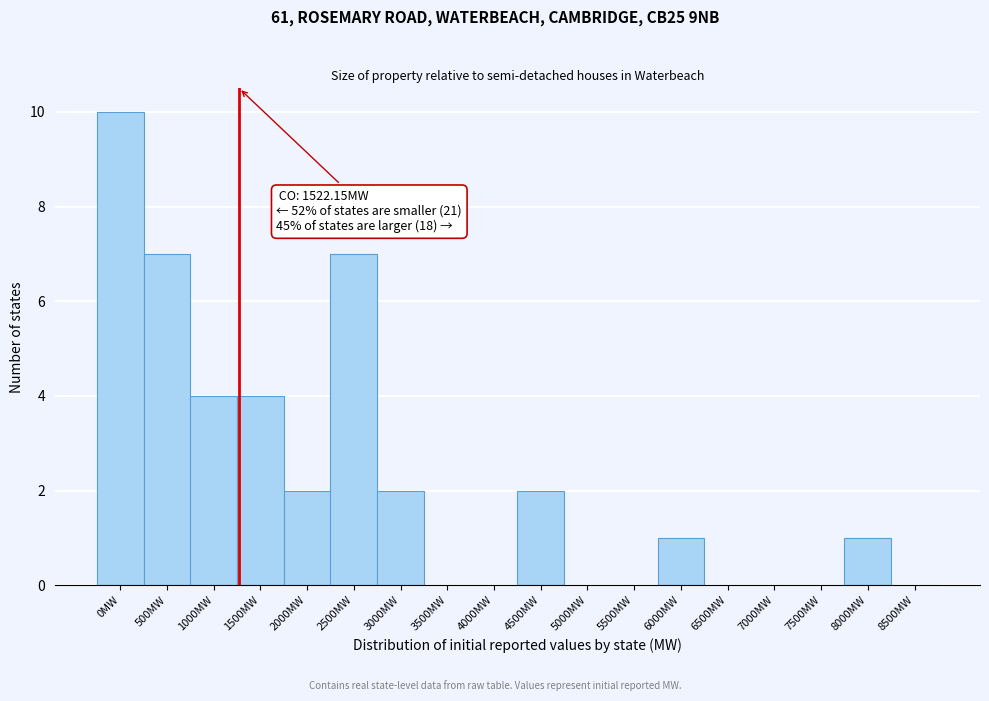

Reading left to right, extract all data points from this chart.

0MW=10	500MW=7	1000MW=4	1500MW=4	2000MW=2	2500MW=7	3000MW=2	3500MW=0	4000MW=0	4500MW=2	5000MW=0	5500MW=0	6000MW=1	6500MW=0	7000MW=0	7500MW=0	8000MW=1	8500MW=0